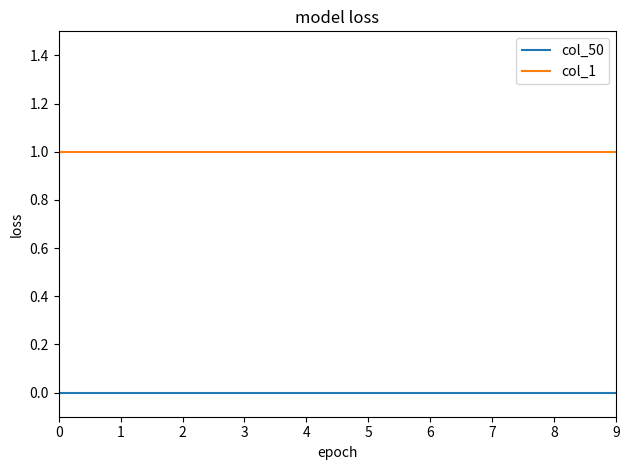

Reading left to right, what are all the values shown in this chart?

col_50: 0	0	0	0	0	0	0	0	0	0
col_1: 1	1	1	1	1	1	1	1	1	1